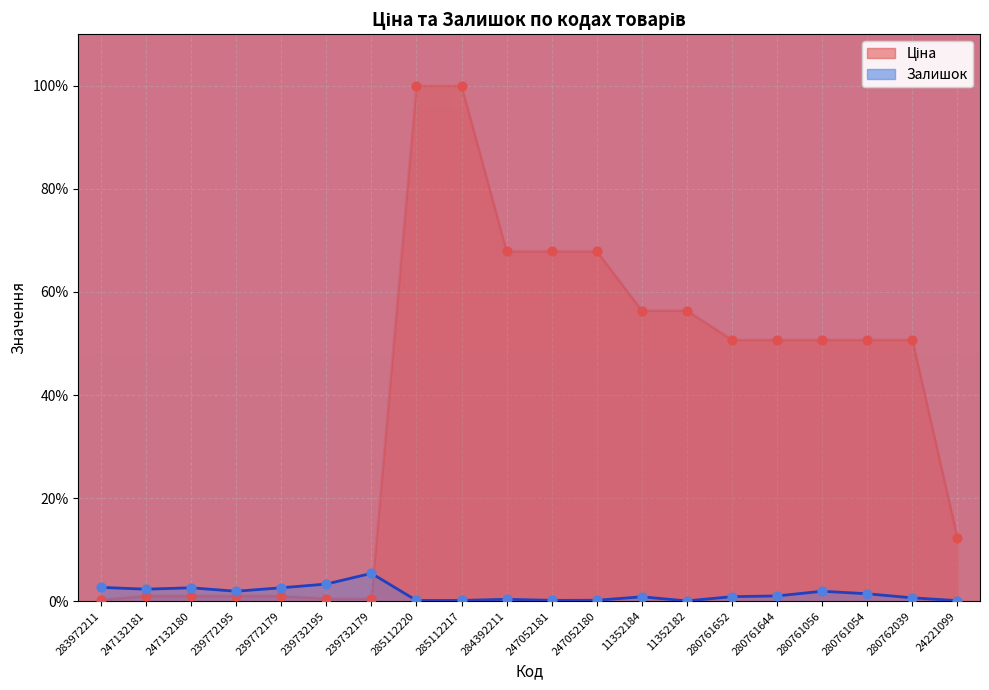

Which series reaches the maximum Y coordinate?

Ціна